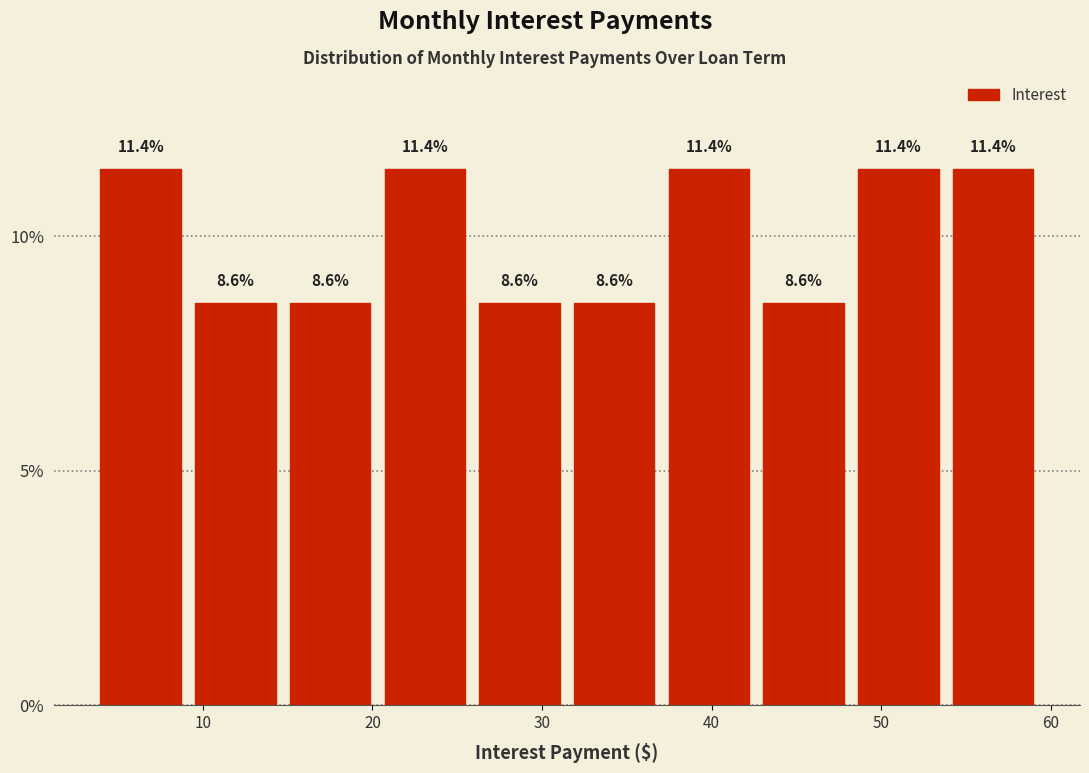

Reading left to right, list every bar in this chart as the range it spans on the x-axis followed by its height. The bar edges are not printed on the chart, so give them approximately, as read against the axis.

4 to 9: 11.4
9 to 15: 8.6
15 to 20: 8.6
20 to 26: 11.4
26 to 31: 8.6
31 to 37: 8.6
37 to 43: 11.4
43 to 48: 8.6
48 to 54: 11.4
54 to 59: 11.4